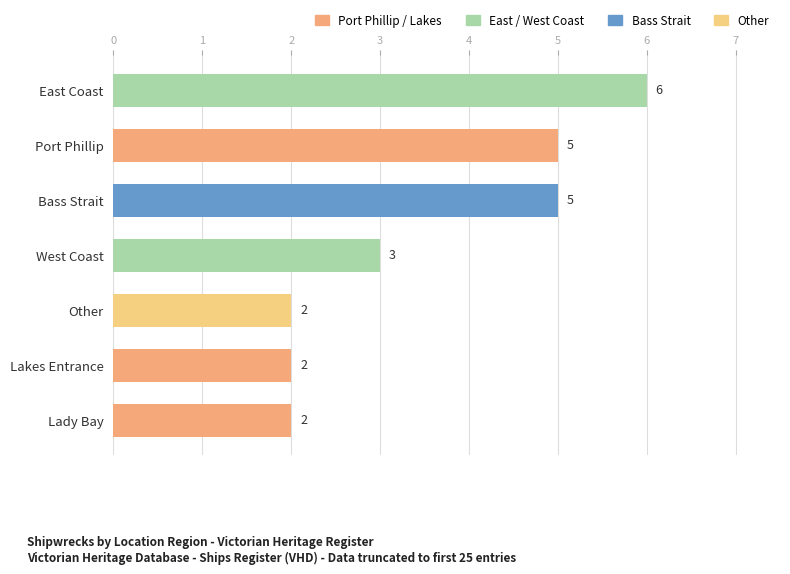

What is the minimum value shown in the chart?

2